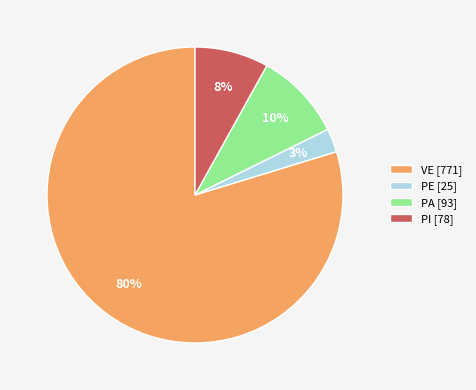

Count the number of slices in the pie.

4